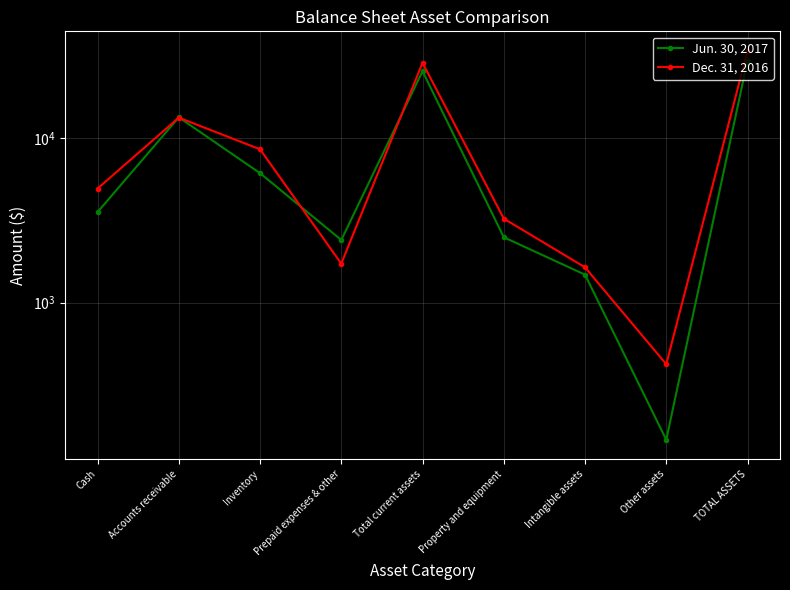

In Dec. 31, 2016, how many points are lower than both neighbors (excluding endpoints)?

2